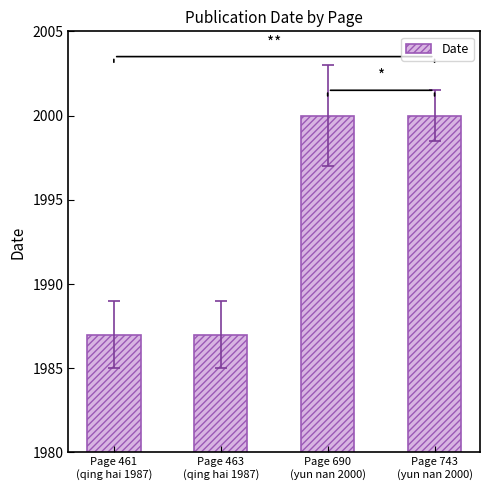

What is the maximum value shown in the chart?

2000